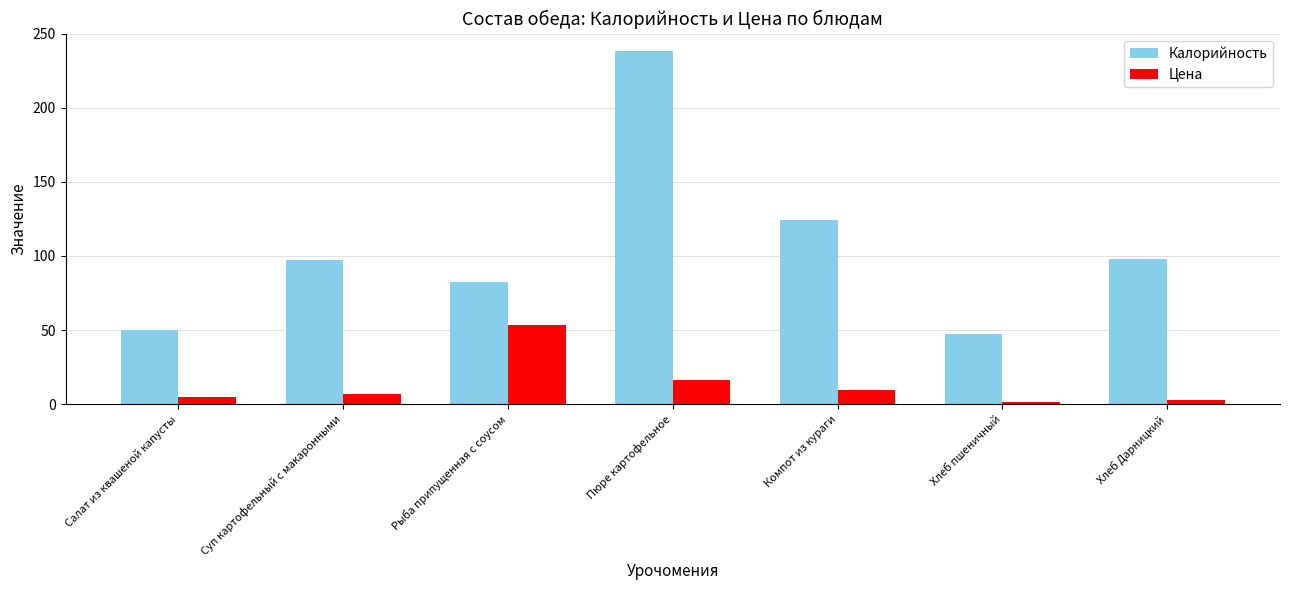

At which category is the sum across all series the highest?

Пюре картофельное